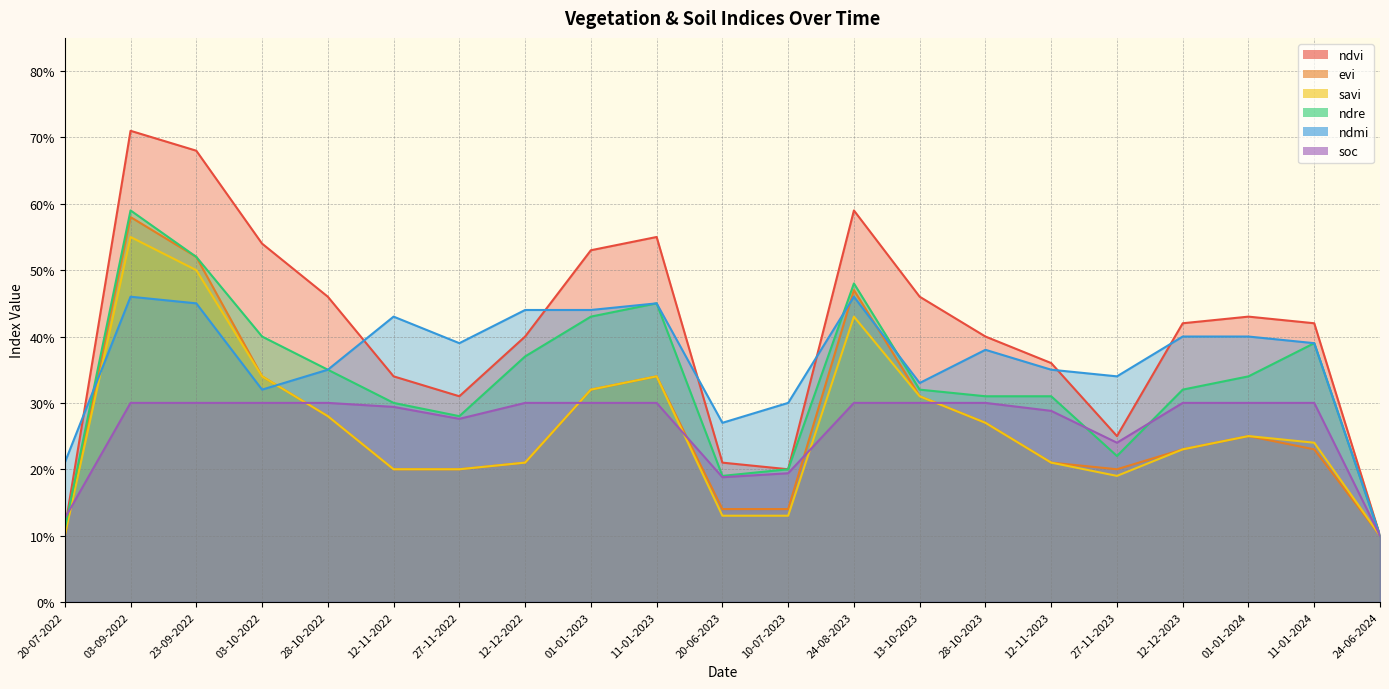

Reading left to right, what are all the values shown in this chart?

ndvi: 20-07-2022=0.1	03-09-2022=0.7	23-09-2022=0.7	03-10-2022=0.5	28-10-2022=0.5	12-11-2022=0.3	27-11-2022=0.3	12-12-2022=0.4	01-01-2023=0.5	11-01-2023=0.6	20-06-2023=0.2	10-07-2023=0.2	24-08-2023=0.6	13-10-2023=0.5	28-10-2023=0.4	12-11-2023=0.4	27-11-2023=0.2	12-12-2023=0.4	01-01-2024=0.4	11-01-2024=0.4	24-06-2024=0.1
evi: 20-07-2022=0.1	03-09-2022=0.6	23-09-2022=0.5	03-10-2022=0.3	28-10-2022=0.3	12-11-2022=0.2	27-11-2022=0.2	12-12-2022=0.2	01-01-2023=0.3	11-01-2023=0.3	20-06-2023=0.1	10-07-2023=0.1	24-08-2023=0.5	13-10-2023=0.3	28-10-2023=0.3	12-11-2023=0.2	27-11-2023=0.2	12-12-2023=0.2	01-01-2024=0.2	11-01-2024=0.2	24-06-2024=0.1
savi: 20-07-2022=0.1	03-09-2022=0.6	23-09-2022=0.5	03-10-2022=0.3	28-10-2022=0.3	12-11-2022=0.2	27-11-2022=0.2	12-12-2022=0.2	01-01-2023=0.3	11-01-2023=0.3	20-06-2023=0.1	10-07-2023=0.1	24-08-2023=0.4	13-10-2023=0.3	28-10-2023=0.3	12-11-2023=0.2	27-11-2023=0.2	12-12-2023=0.2	01-01-2024=0.2	11-01-2024=0.2	24-06-2024=0.1
ndre: 20-07-2022=0.1	03-09-2022=0.6	23-09-2022=0.5	03-10-2022=0.4	28-10-2022=0.3	12-11-2022=0.3	27-11-2022=0.3	12-12-2022=0.4	01-01-2023=0.4	11-01-2023=0.5	20-06-2023=0.2	10-07-2023=0.2	24-08-2023=0.5	13-10-2023=0.3	28-10-2023=0.3	12-11-2023=0.3	27-11-2023=0.2	12-12-2023=0.3	01-01-2024=0.3	11-01-2024=0.4	24-06-2024=0.1
ndmi: 20-07-2022=0.2	03-09-2022=0.5	23-09-2022=0.5	03-10-2022=0.3	28-10-2022=0.3	12-11-2022=0.4	27-11-2022=0.4	12-12-2022=0.4	01-01-2023=0.4	11-01-2023=0.5	20-06-2023=0.3	10-07-2023=0.3	24-08-2023=0.5	13-10-2023=0.3	28-10-2023=0.4	12-11-2023=0.3	27-11-2023=0.3	12-12-2023=0.4	01-01-2024=0.4	11-01-2024=0.4	24-06-2024=0.1
soc: 20-07-2022=0.1	03-09-2022=0.3	23-09-2022=0.3	03-10-2022=0.3	28-10-2022=0.3	12-11-2022=0.3	27-11-2022=0.3	12-12-2022=0.3	01-01-2023=0.3	11-01-2023=0.3	20-06-2023=0.2	10-07-2023=0.2	24-08-2023=0.3	13-10-2023=0.3	28-10-2023=0.3	12-11-2023=0.3	27-11-2023=0.2	12-12-2023=0.3	01-01-2024=0.3	11-01-2024=0.3	24-06-2024=0.1